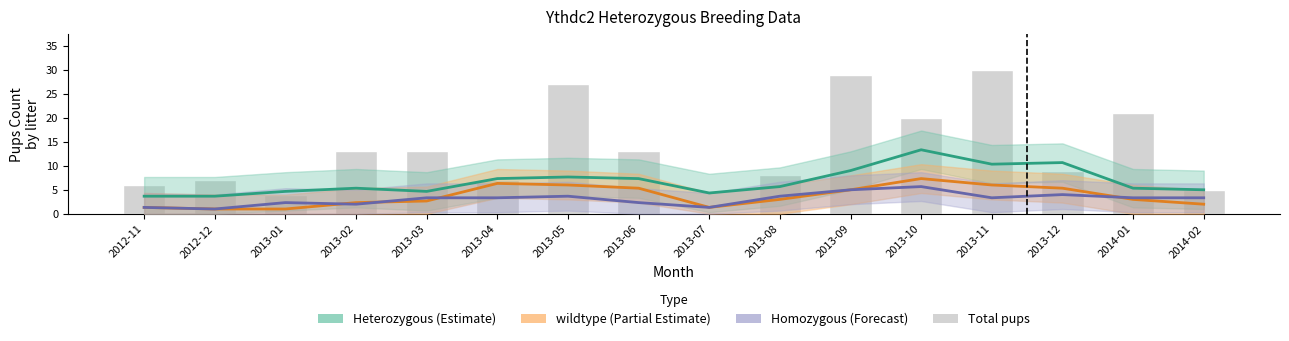

What is the sum of all Homozygous (Forecast) values?

49.0